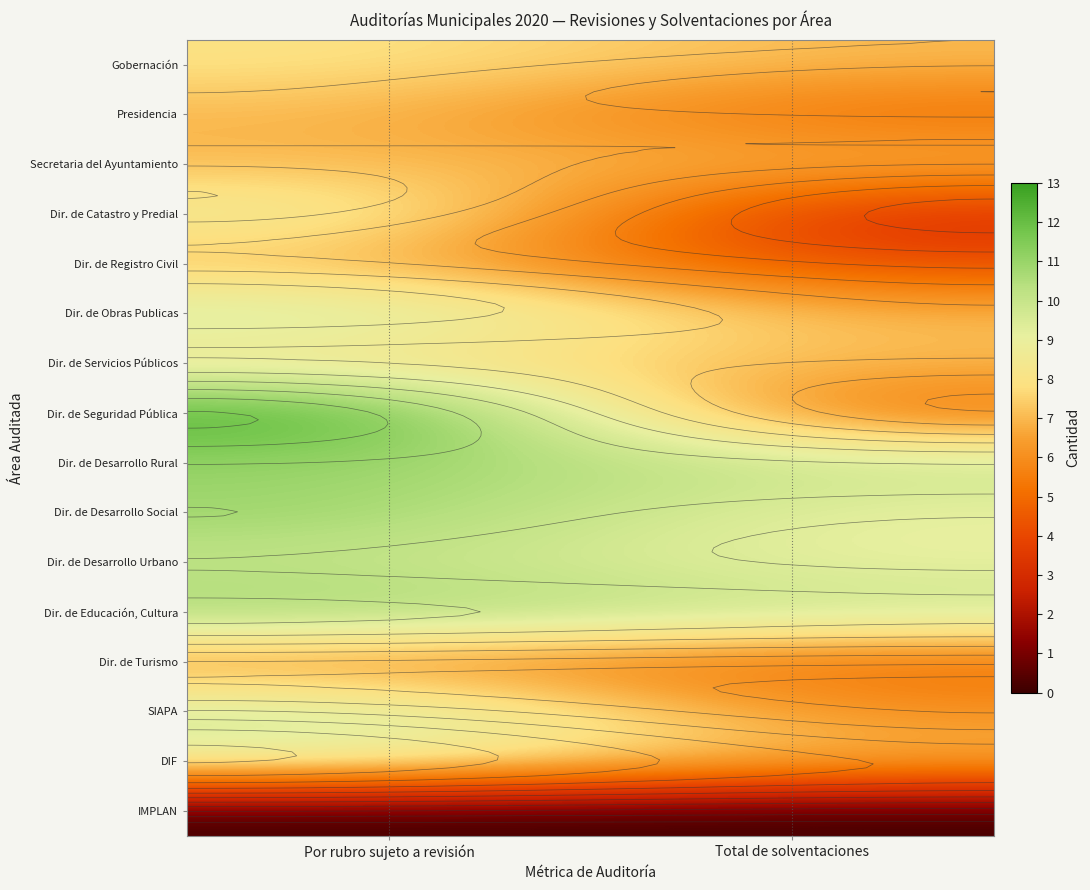

How many Dir. de Educación, Cultura values are between 10 and 11?

2